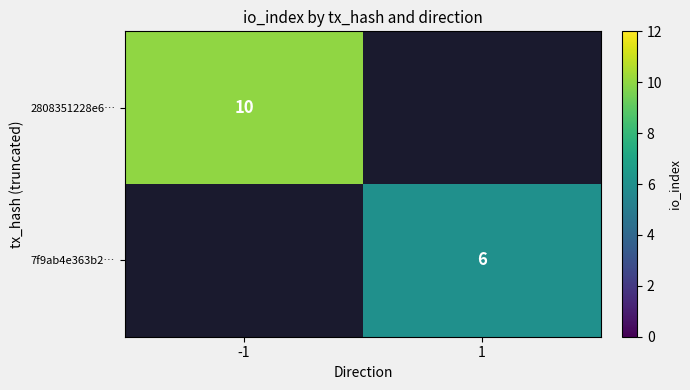

The 2808351228e6… series shows 4 at -1. True or false?

False